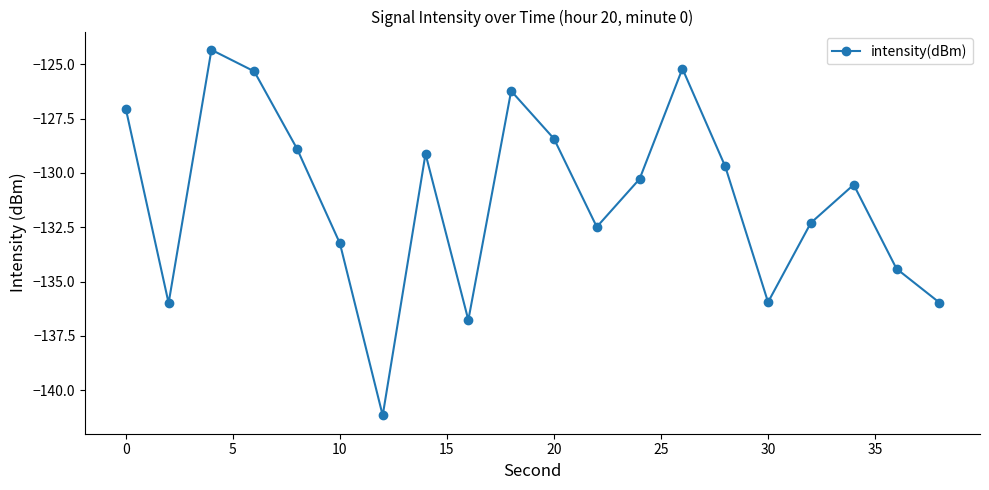

What is the maximum value shown in the chart?

-124.3